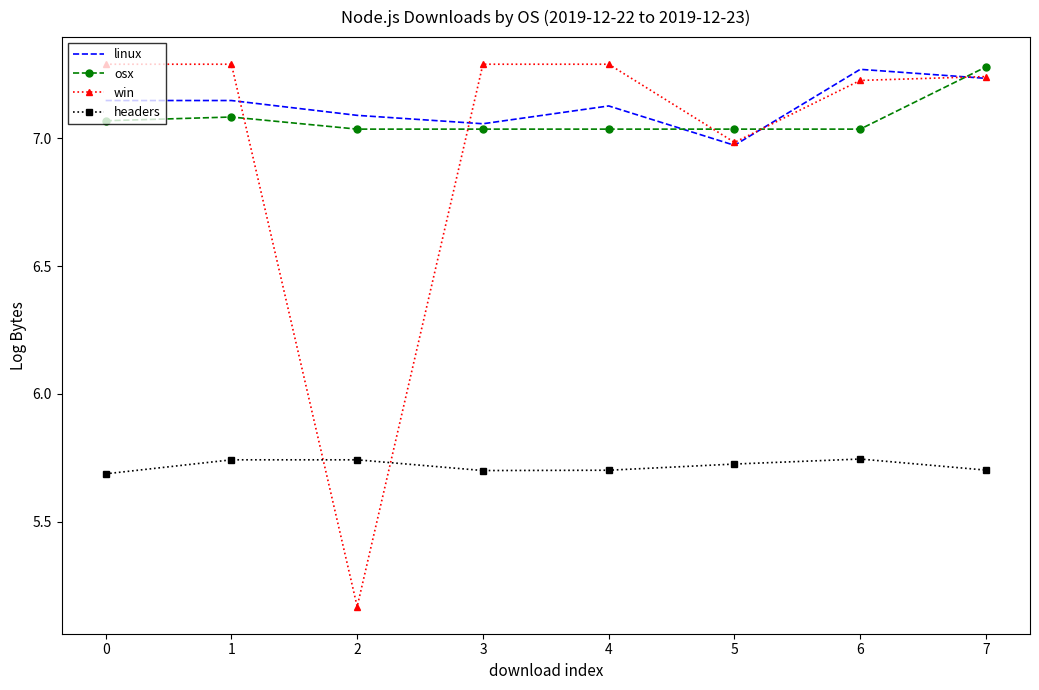

True or false: win has more than 2 points higher than both neighbors.

False